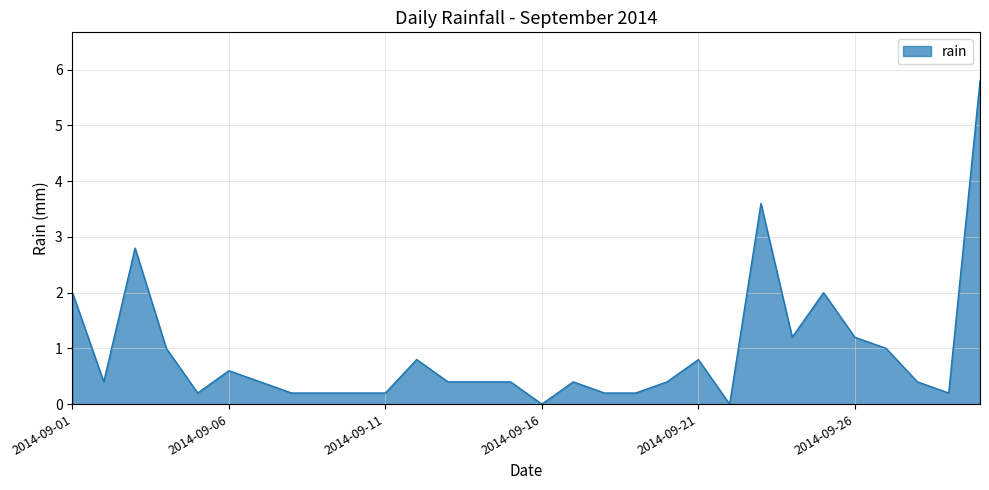

What is the difference between the second highest and second lowest values?

3.6